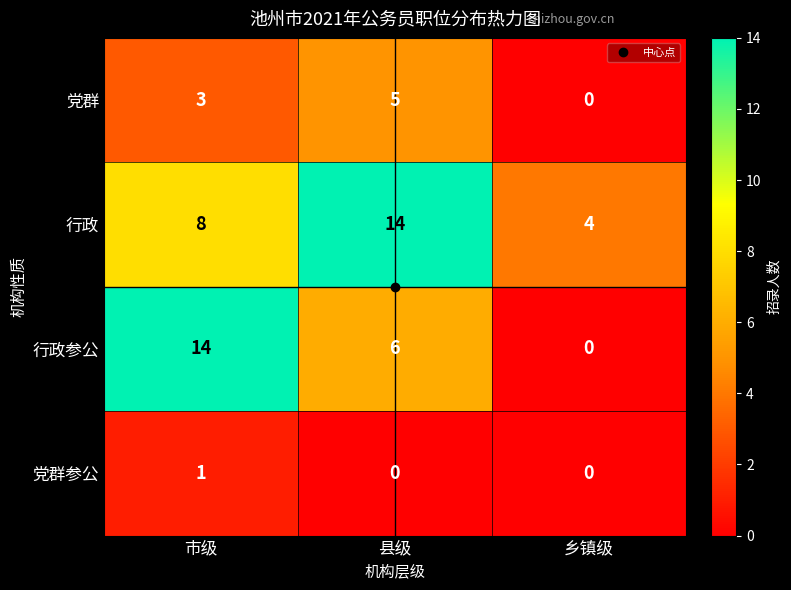

What is the sum of all 行政 values?

26